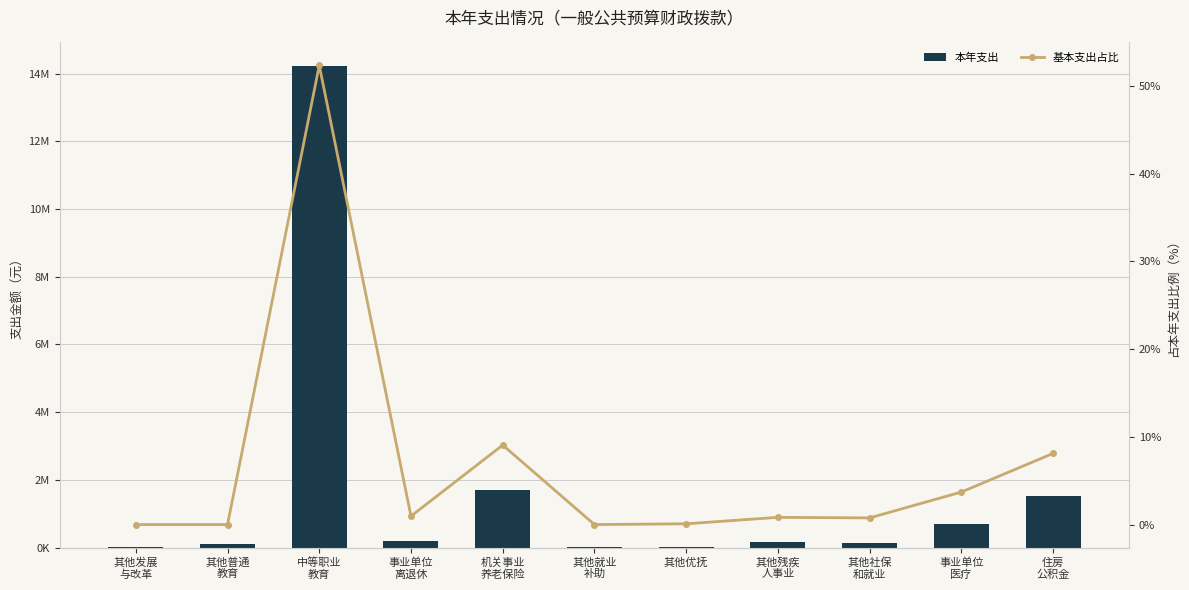

What is the label of the 4th bar from the left?

事业单位
离退休